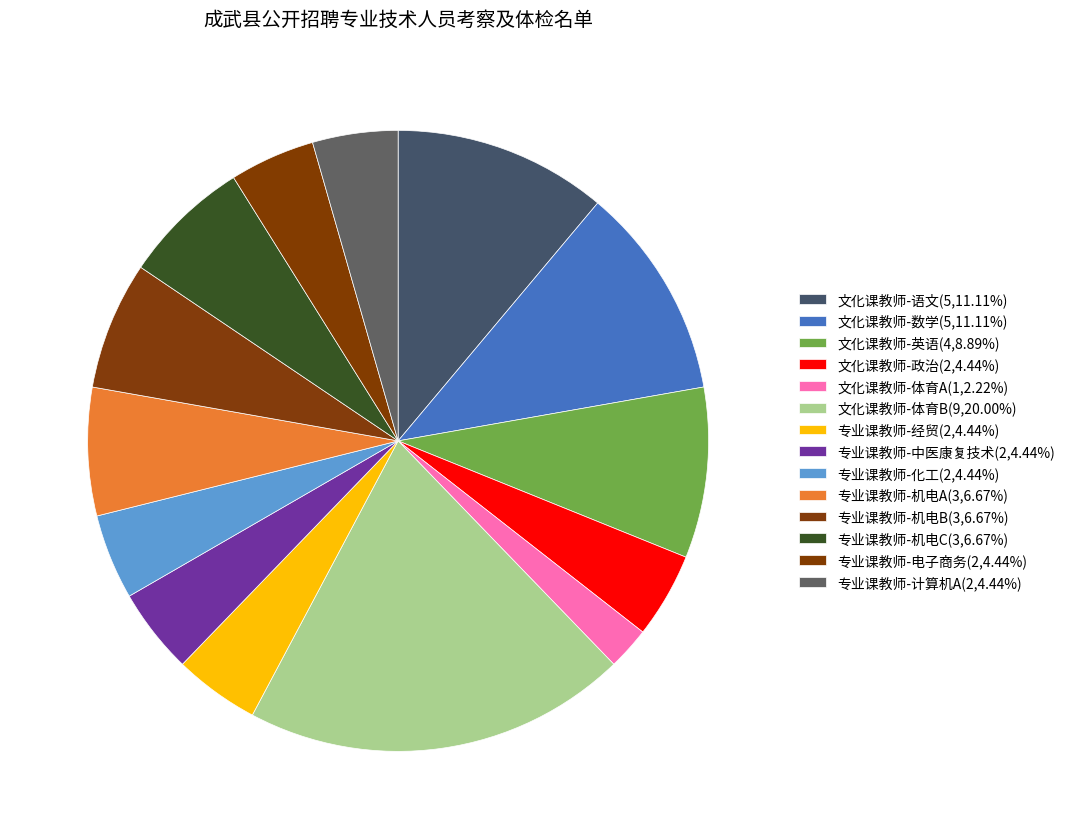

What percentage is the 文化课教师-英语 slice, to the nearest percent?

9%